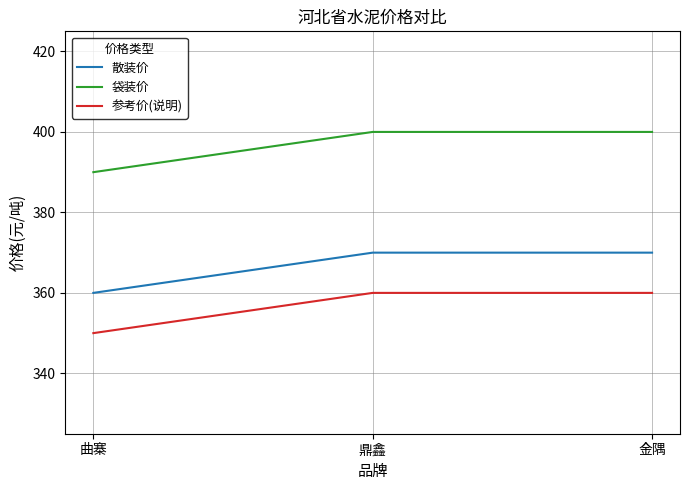

How many lines are shown in the chart?

3